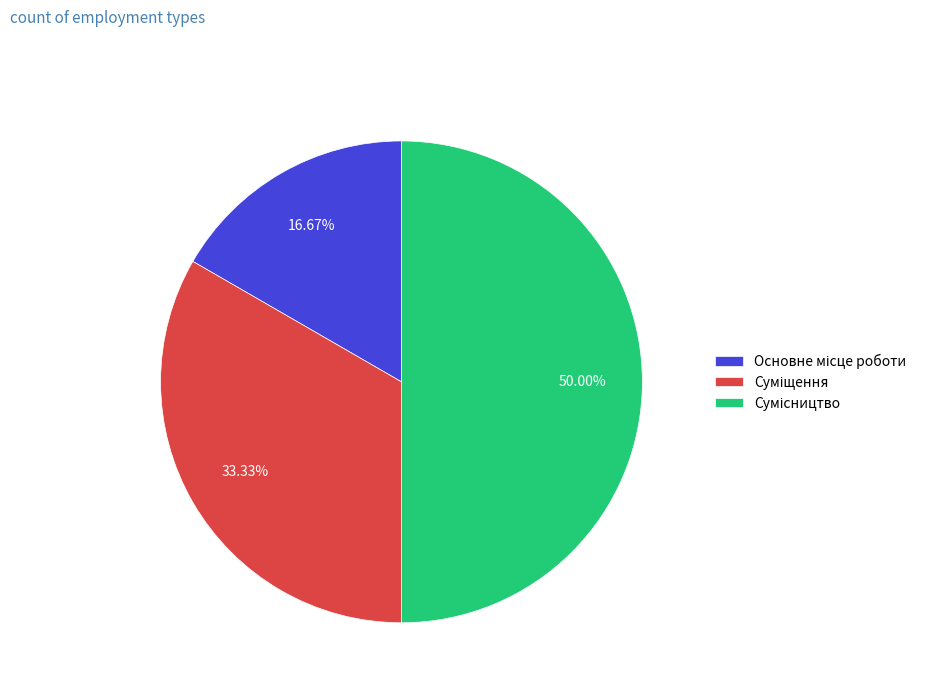

Approximately how many times larger is the value at Суміщення compared to Сумісництво?

0.7